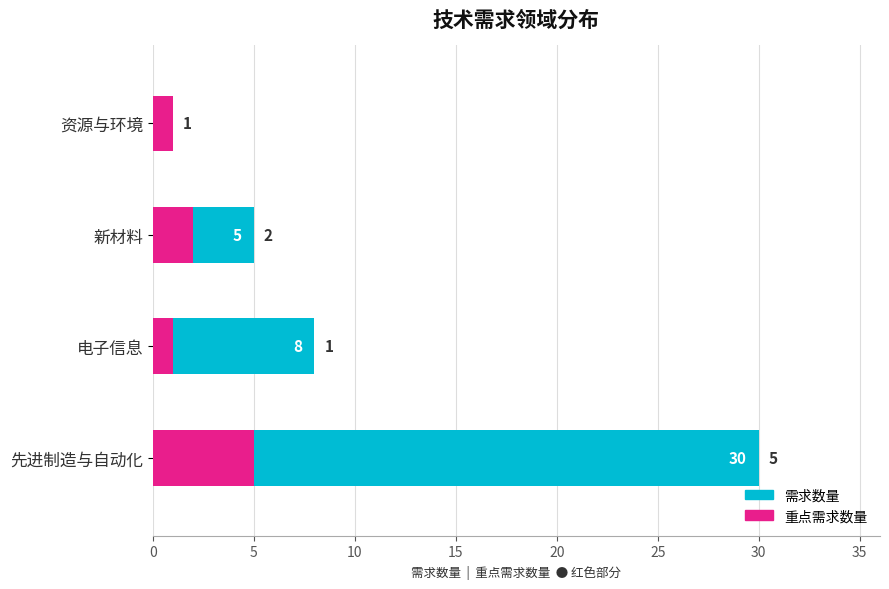

How many values in the 需求数量 series exceed 8?

1